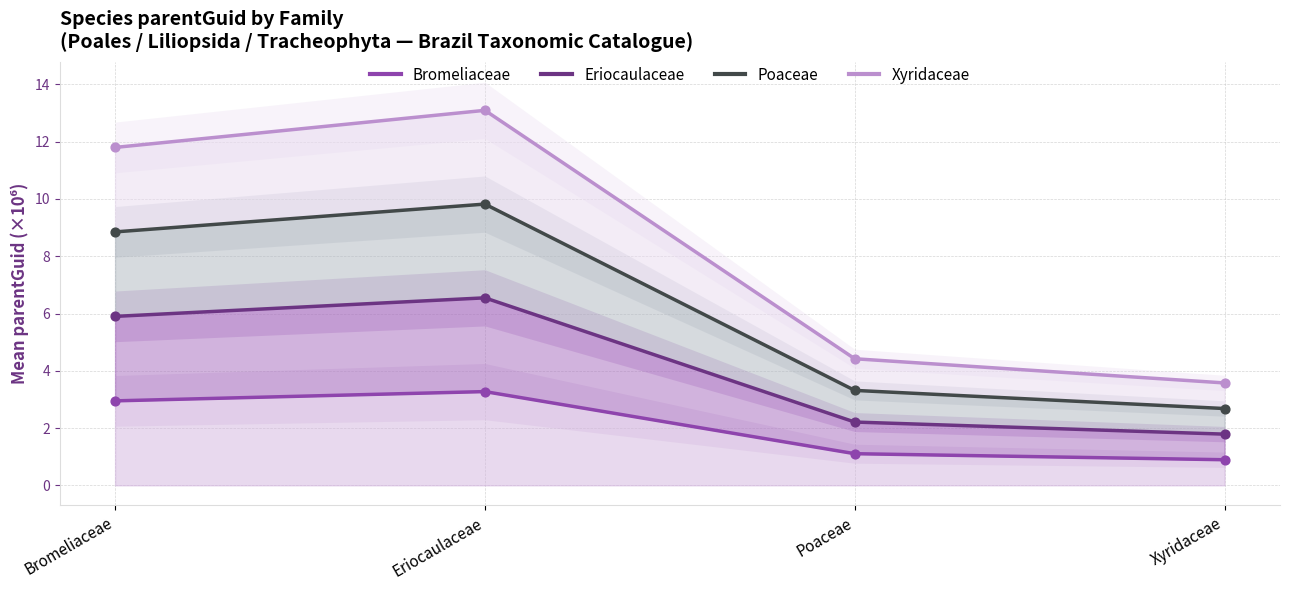

Which series has the widest spread of Y values?

Xyridaceae